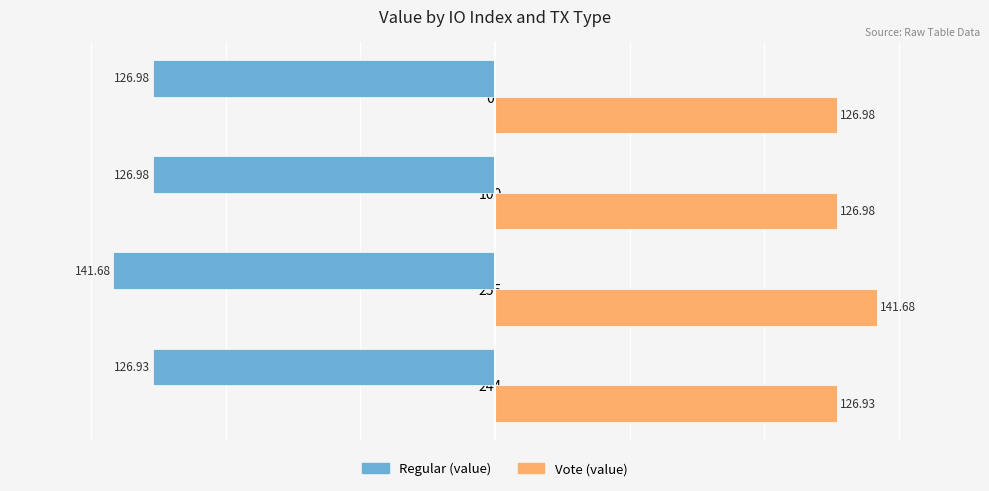

Rank the series by their maximum value, from highest to lowest.

Vote (value), Regular (value)